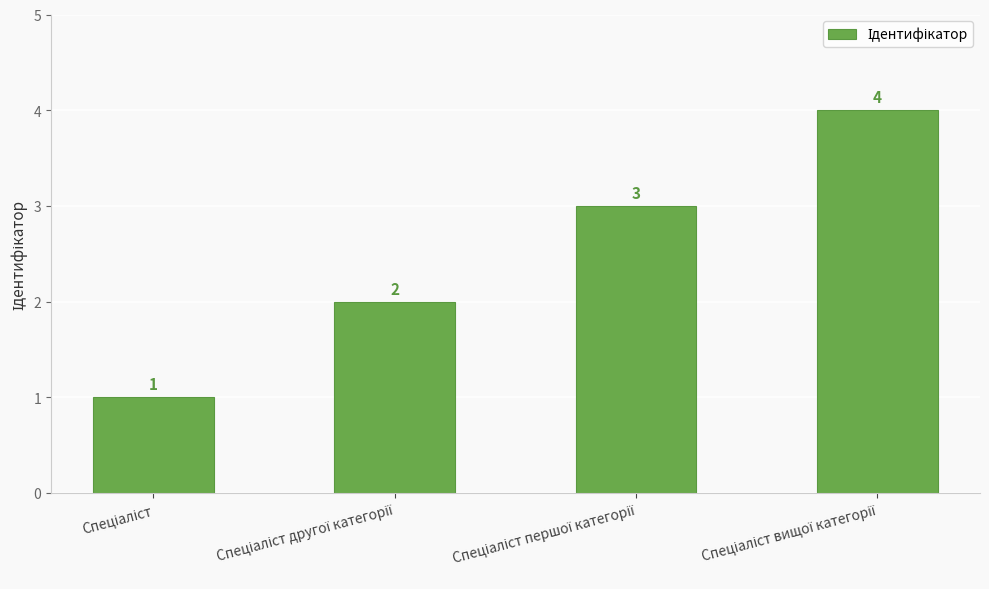

What is the value of the 2nd bar from the left?

2